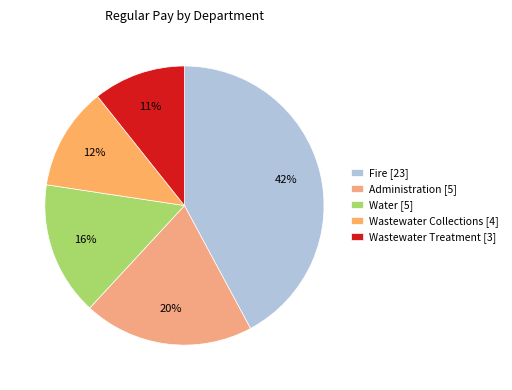

Which slice is the largest?

Fire [23]